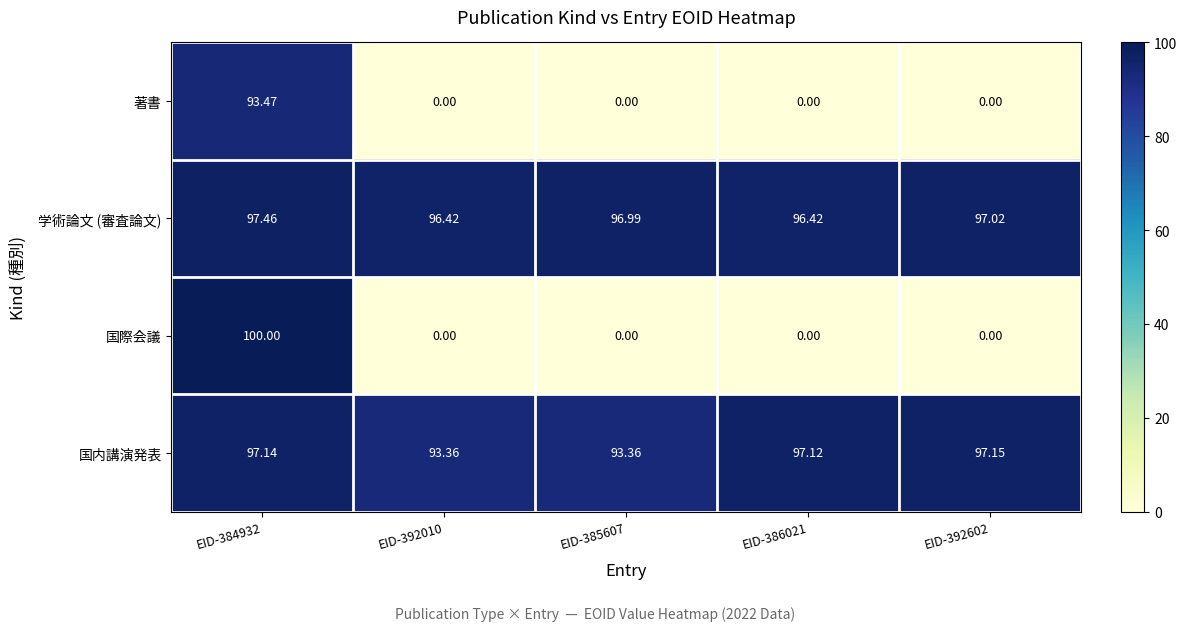

How many distinct data groups are displayed?

4